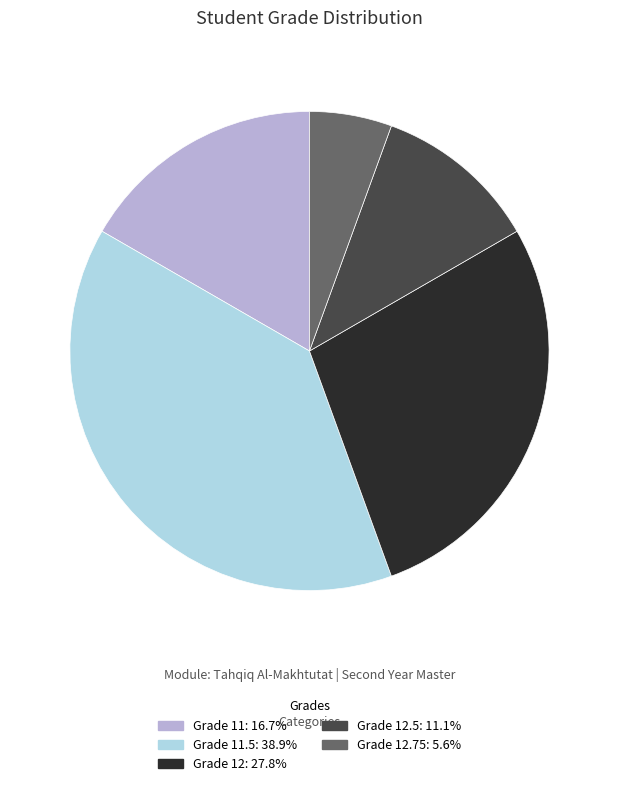

Does any single category account for the majority?

No